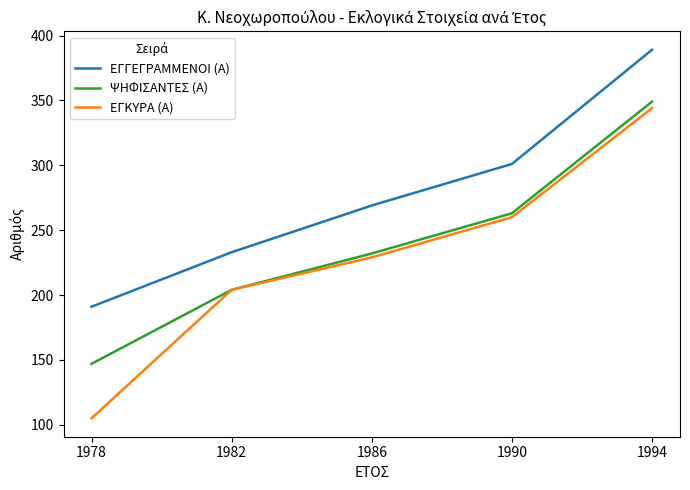

Which category has the highest value across all series?

1994